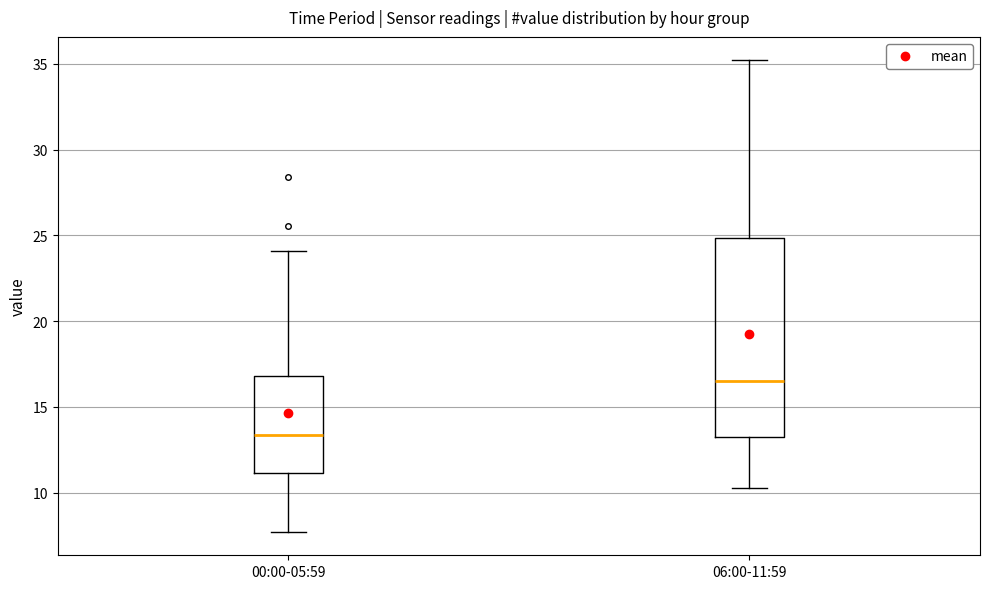

Reading left to right, read every box against the y-axis: the position of its median line, the range the box covers, and the ends of its whiskers. The values are not printed on the chart, so give them approximately, as read against the axis.

00:00-05:59: median 13.5, box 11.0 to 17.0, whiskers 7.5 to 24.0
06:00-11:59: median 16.5, box 13.0 to 25.0, whiskers 10.5 to 35.0